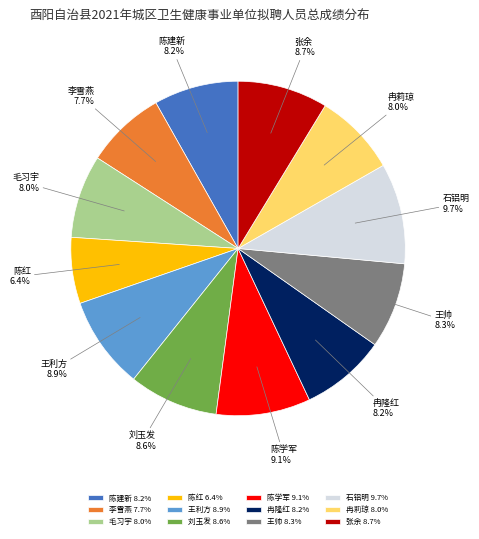

To the nearest percent, what is the average slice percentage?

8%